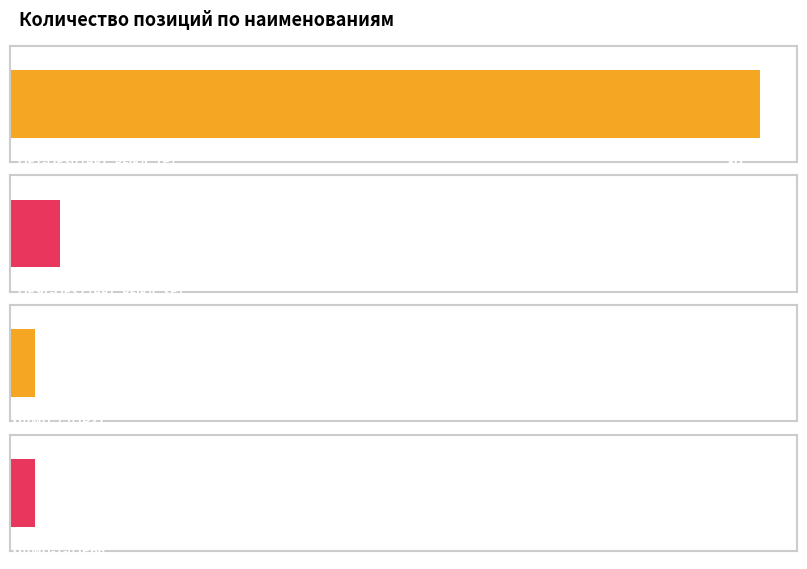

What is the average value?

8